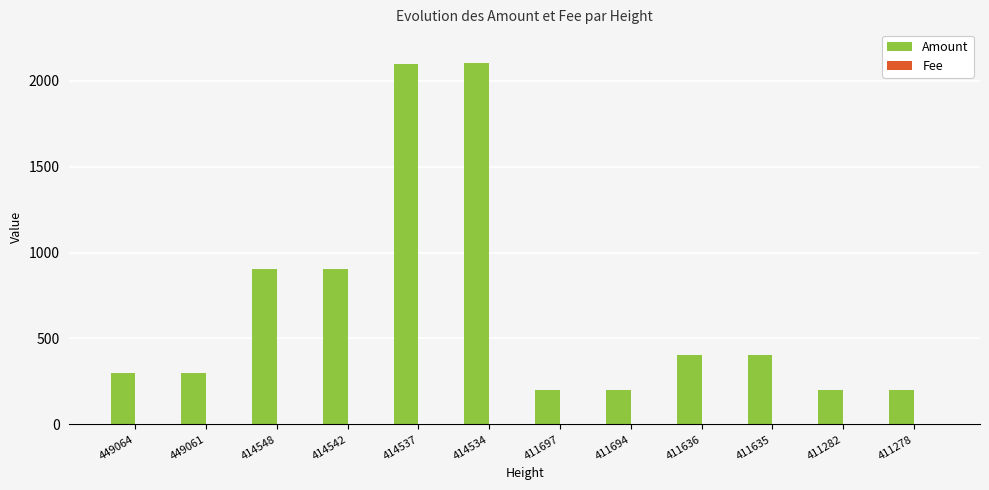

Is it true that Amount equals 2101 at 414537?

True